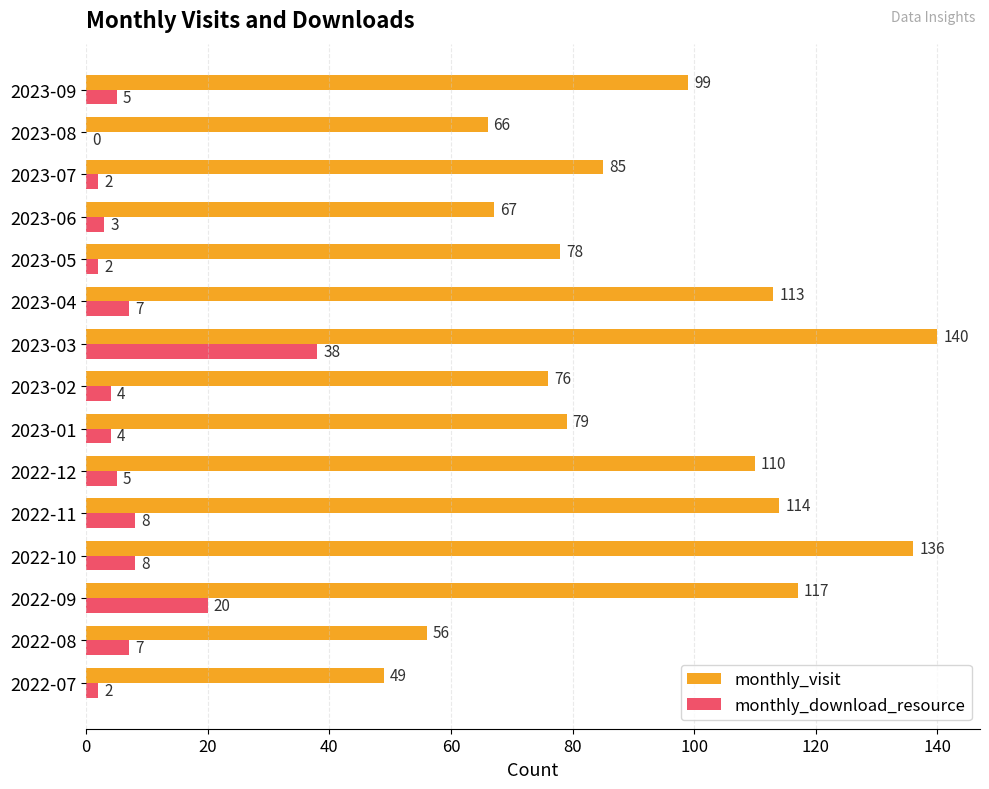

Between 2023-01 and 2023-09, which series saw the biggest shift?

monthly_visit